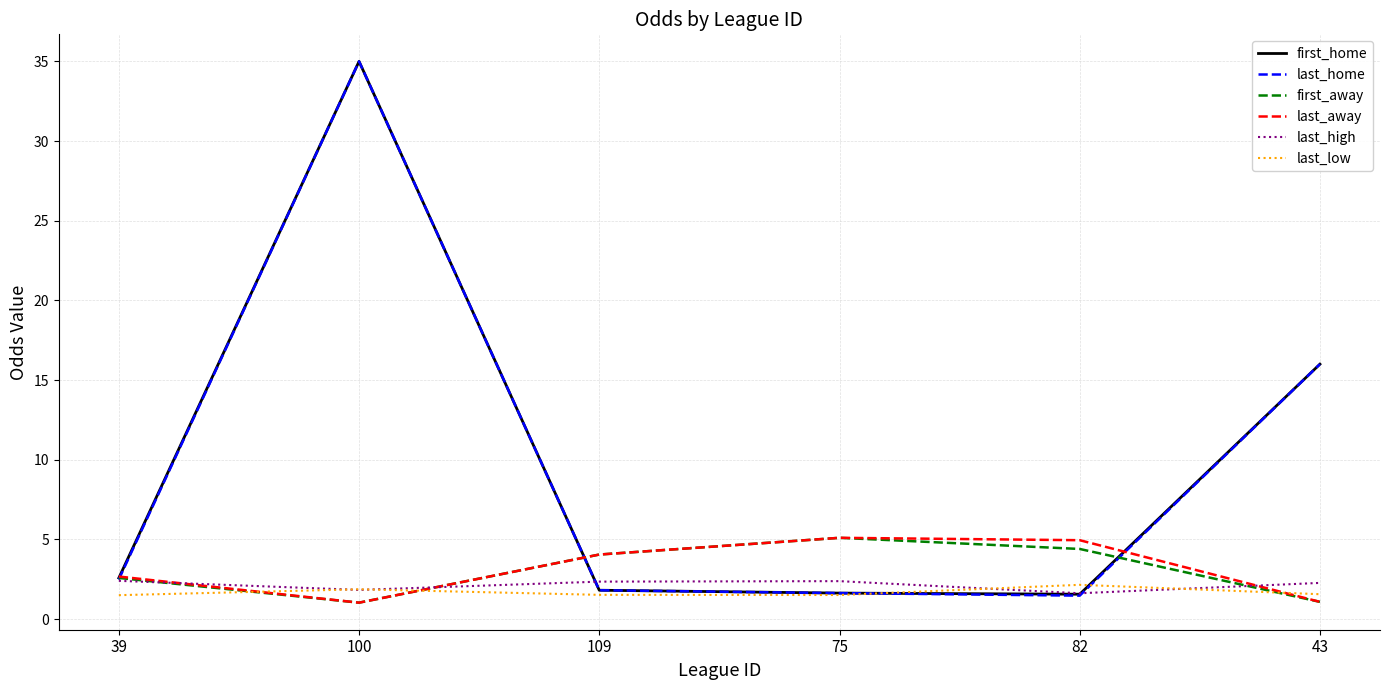

What is the smallest value displayed?

1.0